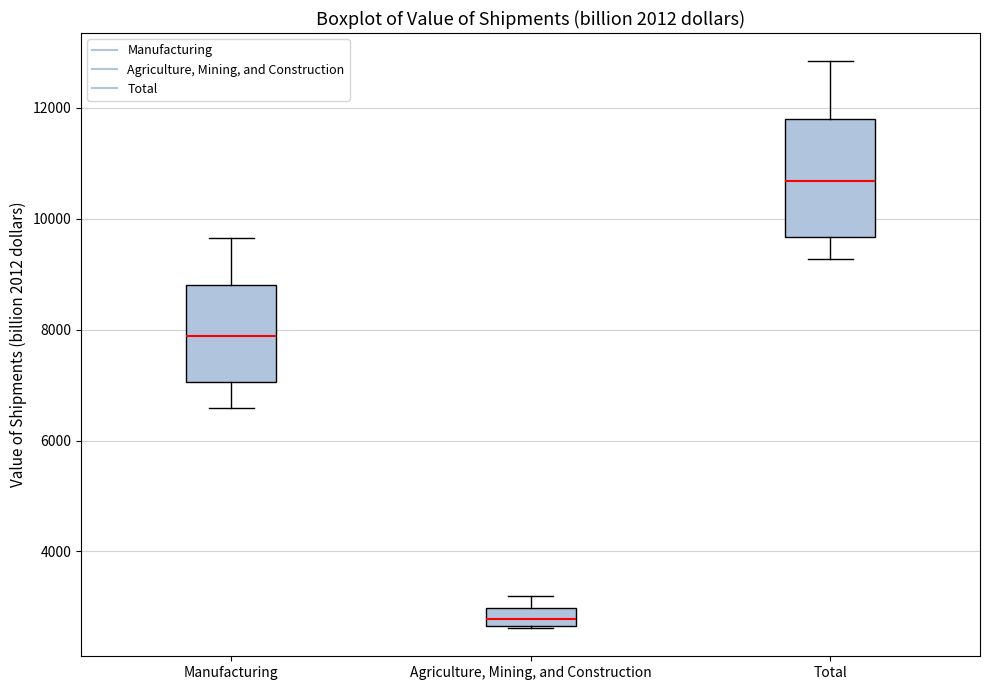

Which box is the tallest, from its lower edge to its upper edge?

Total